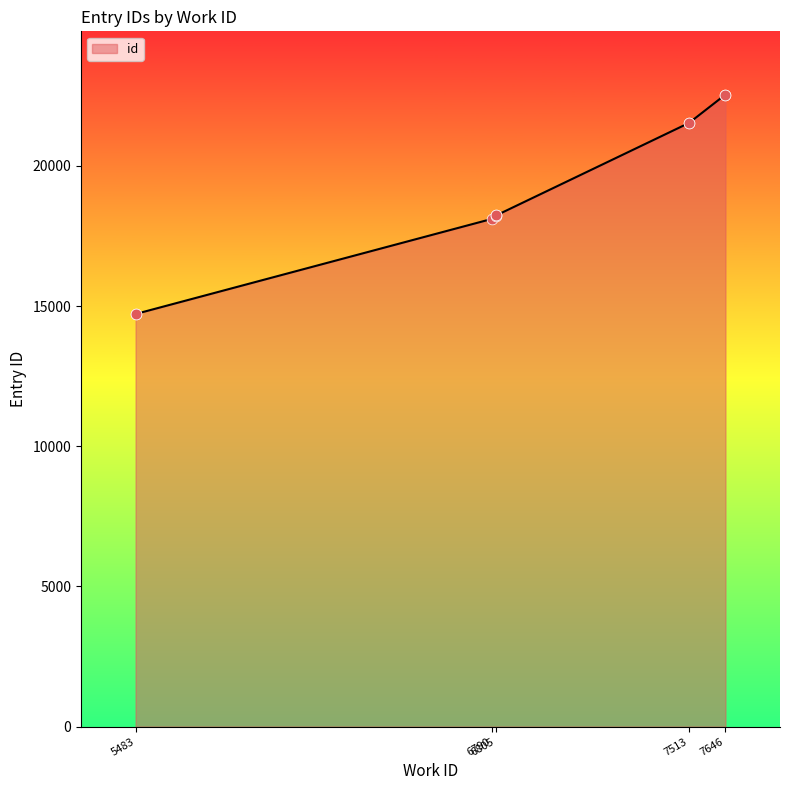

Which has a higher value, 6805 or 7513?

7513